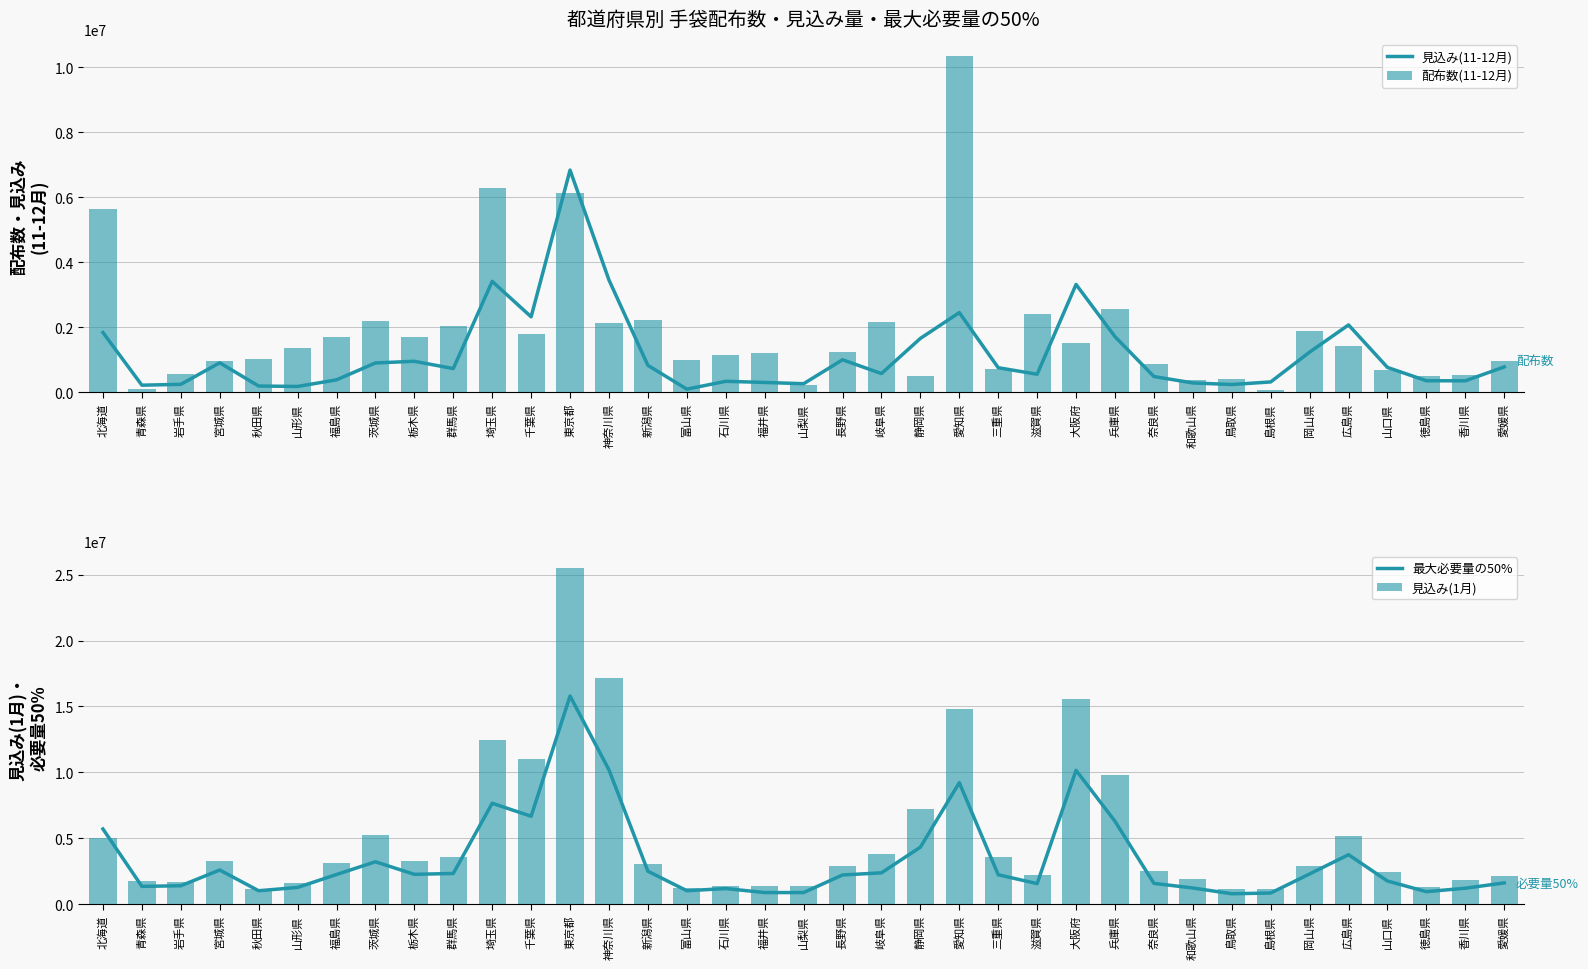

True or false: 最大必要量の50% has a value of 11333202.1 at 千葉県.

False